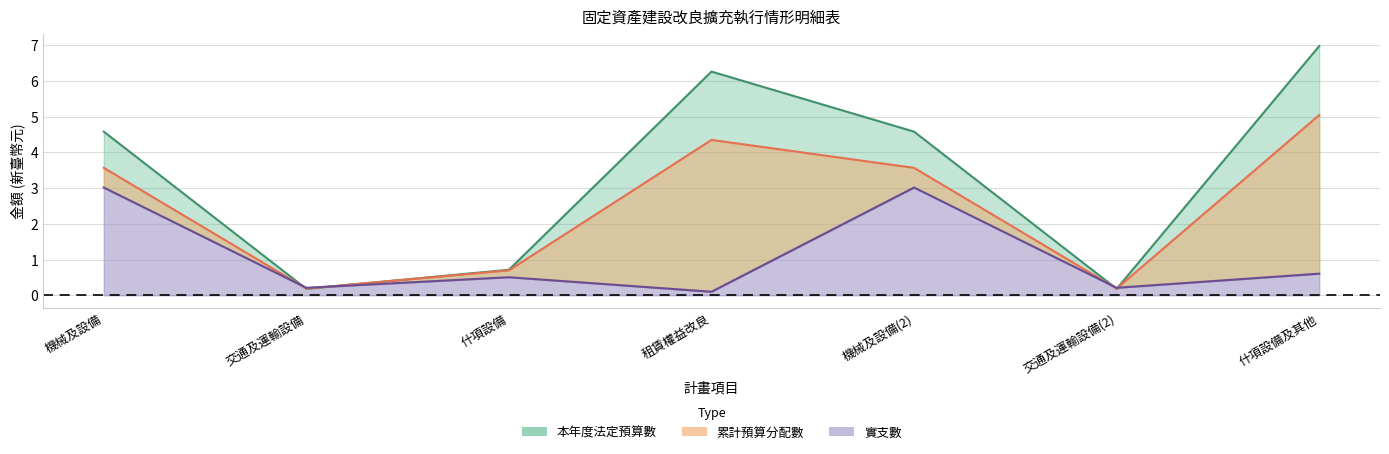

Rank the series at 什項設備及其他 from highest to lowest value.

本年度法定預算數, 累計預算分配數, 實支數